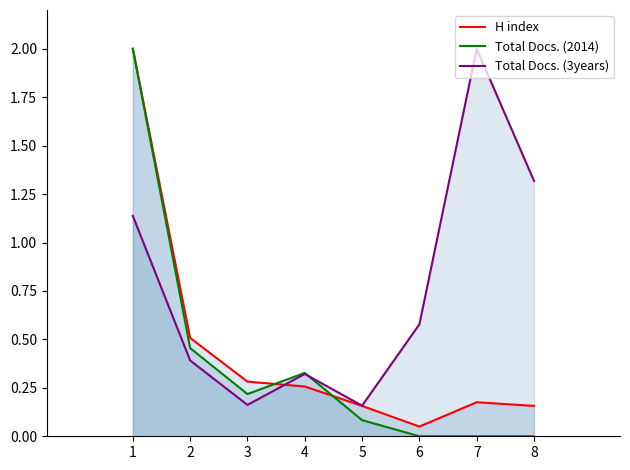

Where is the first local minimum for Total Docs. (3years)?

3